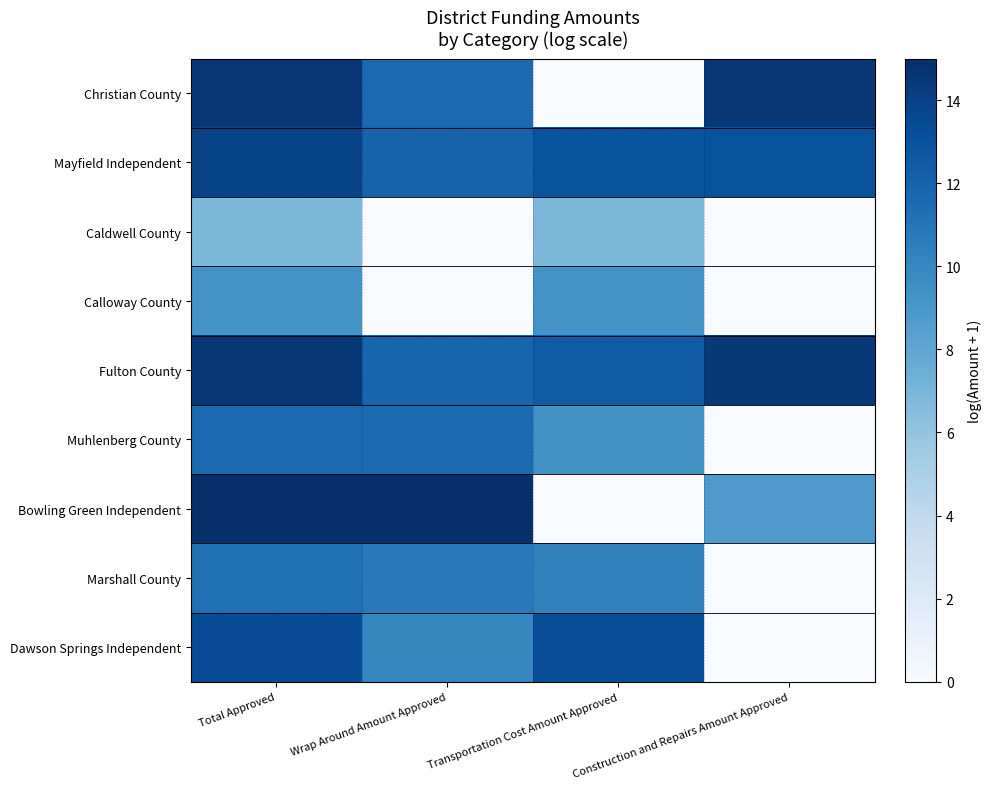

Reading left to right, transcribe all the data shown in this chart.

Christian County: Total Approved=14.6	Wrap Around Amount Approved=11.6	Transportation Cost Amount Approved=0.0	Construction and Repairs Amount Approved=14.6
Mayfield Independent: Total Approved=13.9	Wrap Around Amount Approved=12.0	Transportation Cost Amount Approved=13.0	Construction and Repairs Amount Approved=13.0
Caldwell County: Total Approved=6.9	Wrap Around Amount Approved=0.0	Transportation Cost Amount Approved=6.9	Construction and Repairs Amount Approved=0.0
Calloway County: Total Approved=9.3	Wrap Around Amount Approved=0.0	Transportation Cost Amount Approved=9.3	Construction and Repairs Amount Approved=0.0
Fulton County: Total Approved=14.6	Wrap Around Amount Approved=11.9	Transportation Cost Amount Approved=12.5	Construction and Repairs Amount Approved=14.4
Muhlenberg County: Total Approved=11.7	Wrap Around Amount Approved=11.6	Transportation Cost Amount Approved=9.4	Construction and Repairs Amount Approved=0.0
Bowling Green Independent: Total Approved=15.0	Wrap Around Amount Approved=15.0	Transportation Cost Amount Approved=0.0	Construction and Repairs Amount Approved=8.8
Marshall County: Total Approved=11.3	Wrap Around Amount Approved=10.8	Transportation Cost Amount Approved=10.3	Construction and Repairs Amount Approved=0.0
Dawson Springs Independent: Total Approved=13.3	Wrap Around Amount Approved=10.1	Transportation Cost Amount Approved=13.3	Construction and Repairs Amount Approved=0.0